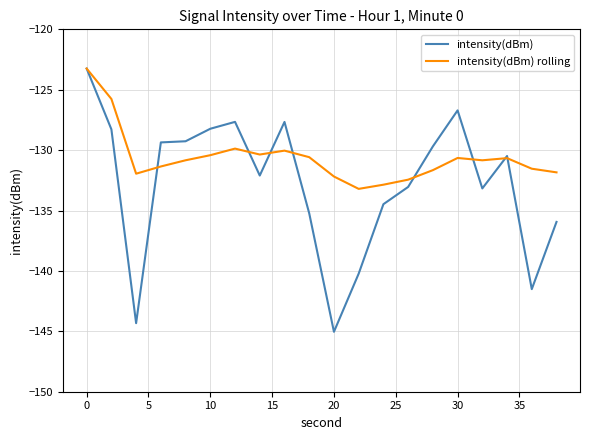

Which series has the widest spread of values?

intensity(dBm)